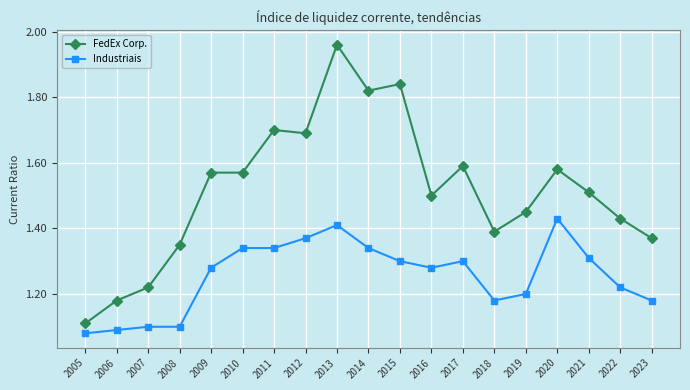

What is the sum of all Industriais values?

23.9